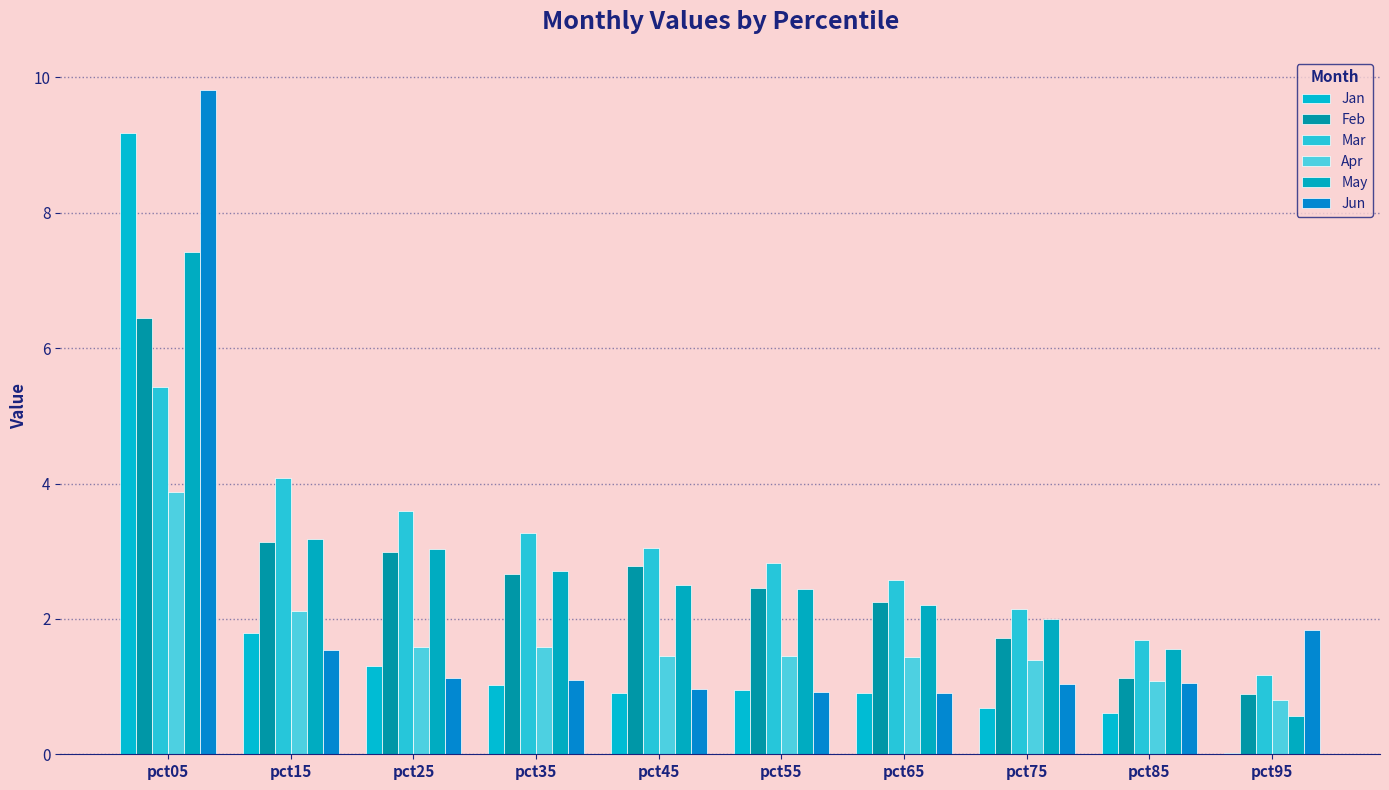

What is the sum of all Feb values?

26.4